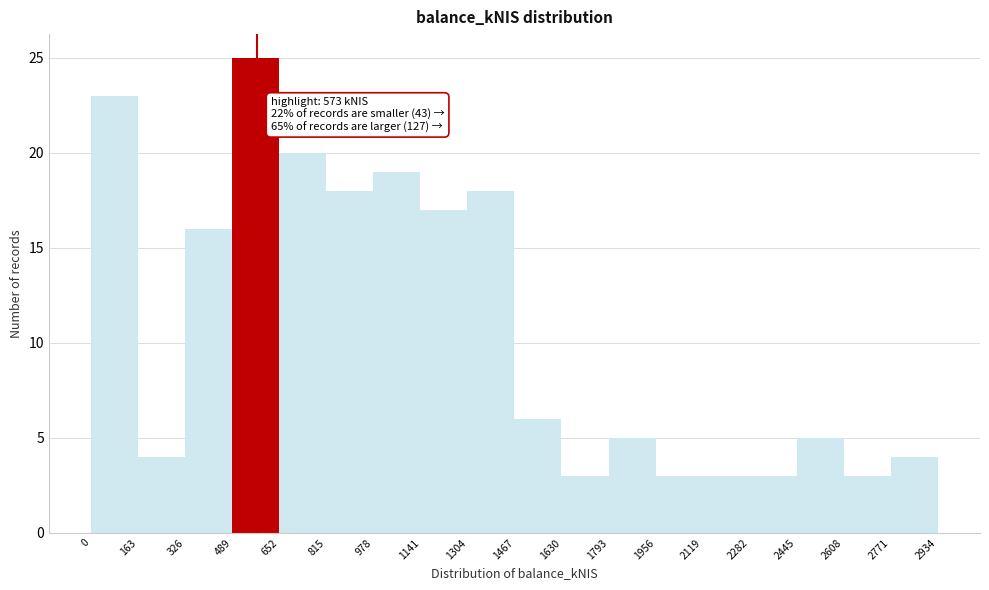

Which range on the x-axis has the tallest bar?

489 to 652